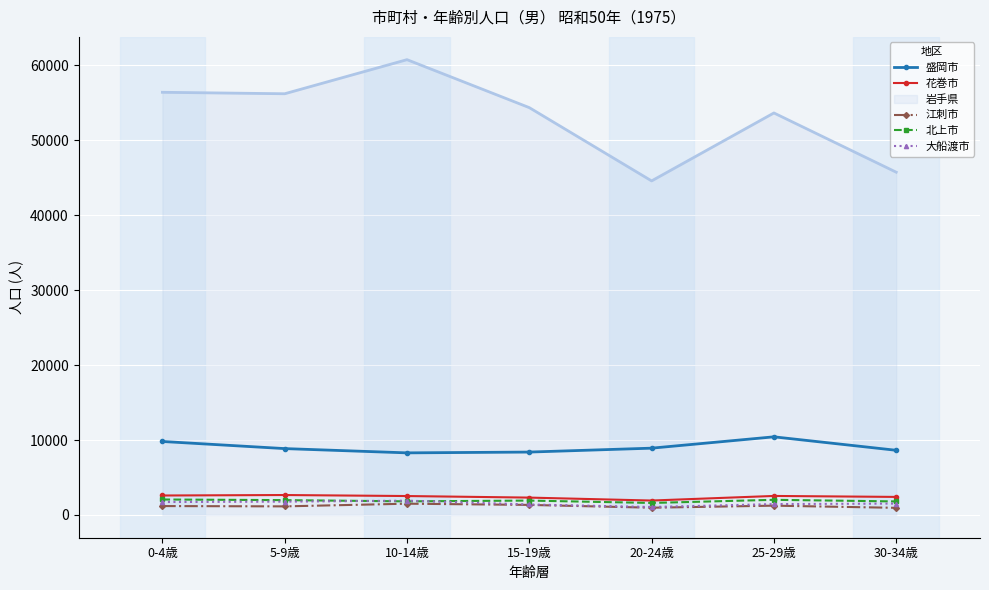

What is the maximum value for 岩手県?

60765